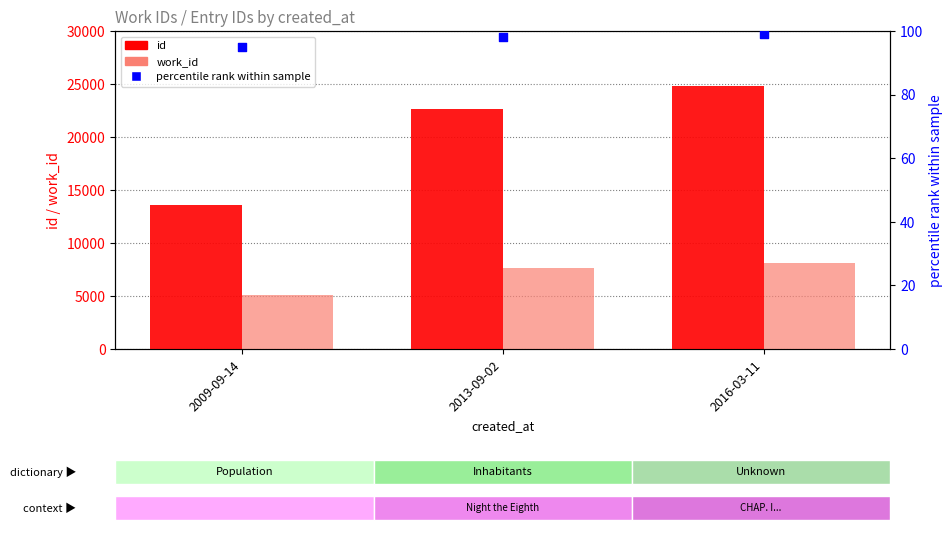

What is the total value across all series at 2009-09-14?

18735